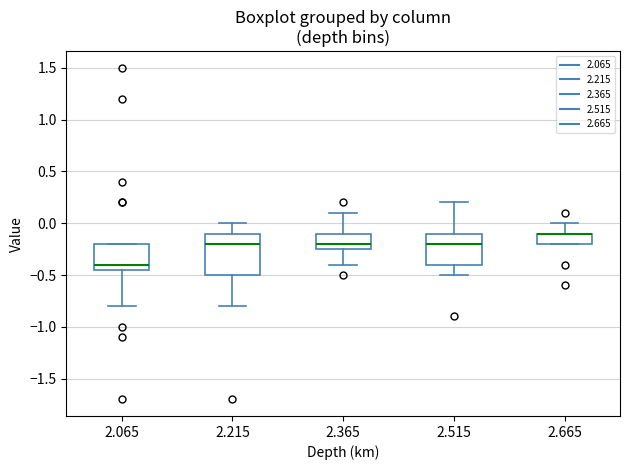

Reading left to right, read every box against the y-axis: the position of its median line, the range the box covers, and the ends of its whiskers. The values are not printed on the chart, so give them approximately, as read against the axis.

2.065: median -0.40, box -0.45 to -0.20, whiskers -0.80 to -0.20
2.215: median -0.20, box -0.50 to -0.10, whiskers -0.80 to 0.00
2.365: median -0.20, box -0.25 to -0.10, whiskers -0.40 to 0.10
2.515: median -0.20, box -0.40 to -0.10, whiskers -0.50 to 0.20
2.665: median -0.10 (drawn on the box's upper edge), box -0.20 to -0.10, whiskers -0.20 to 0.00